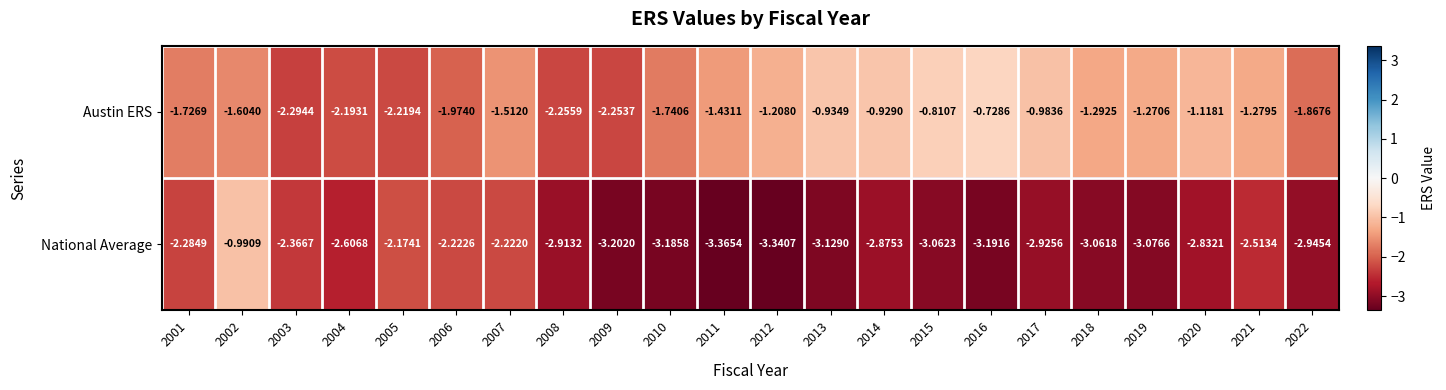

Rank the series by their maximum value, from lowest to highest.

National Average, Austin ERS